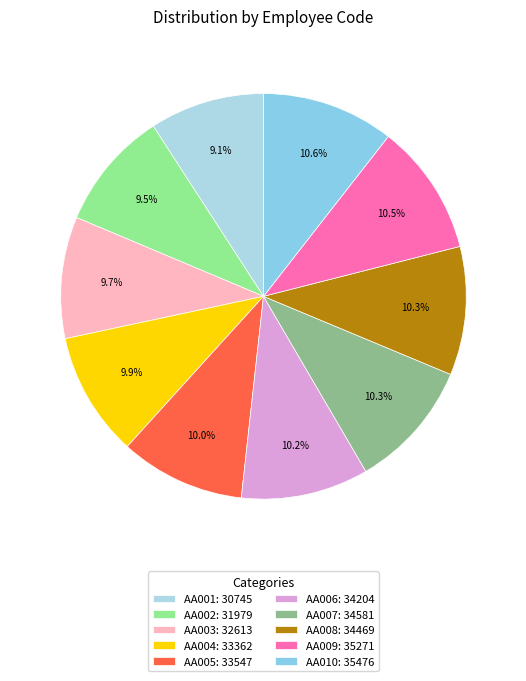

Rank the categories by value from lowest to highest.

AA001, AA002, AA003, AA004, AA005, AA006, AA008, AA007, AA009, AA010